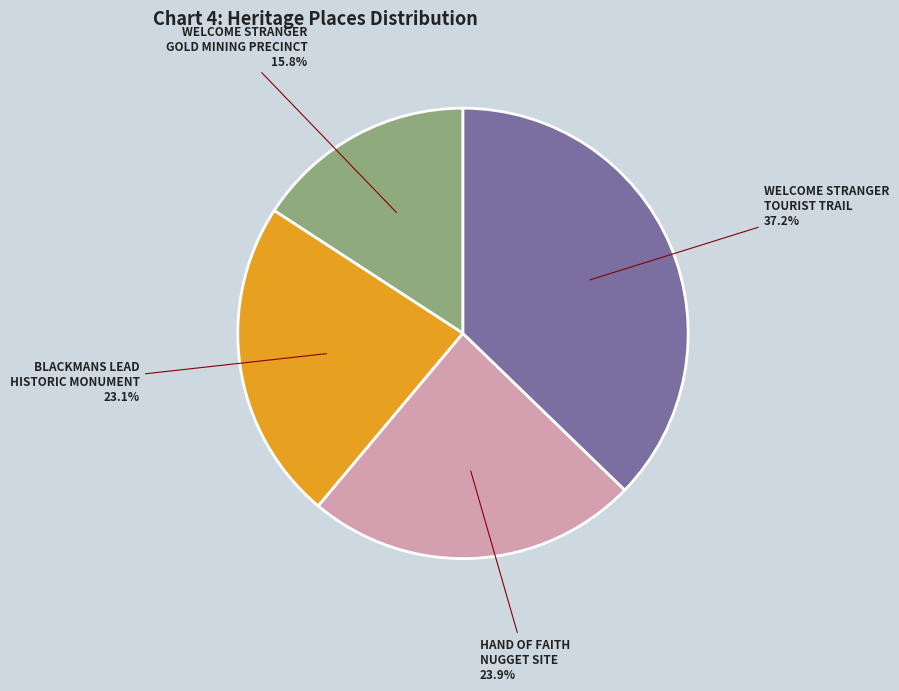

Is there any slice that represents more than half of the pie?

No